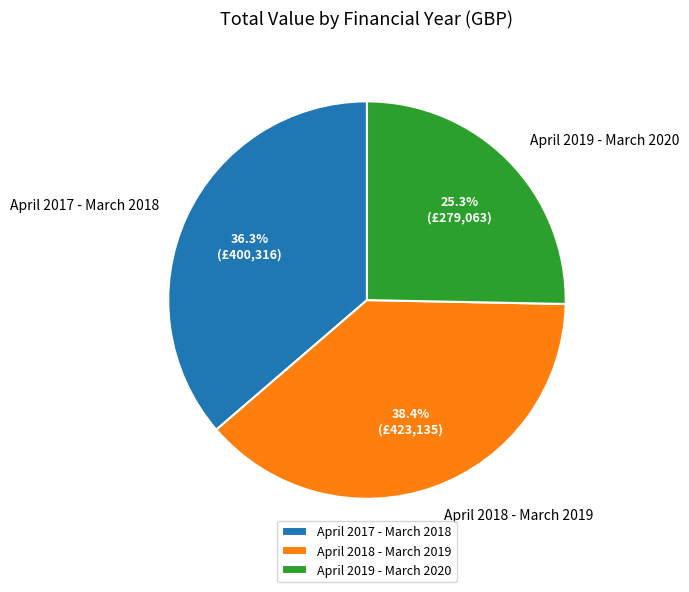

To the nearest percent, what is the combined percentage of April 2019 - March 2020 and April 2017 - March 2018?

62%